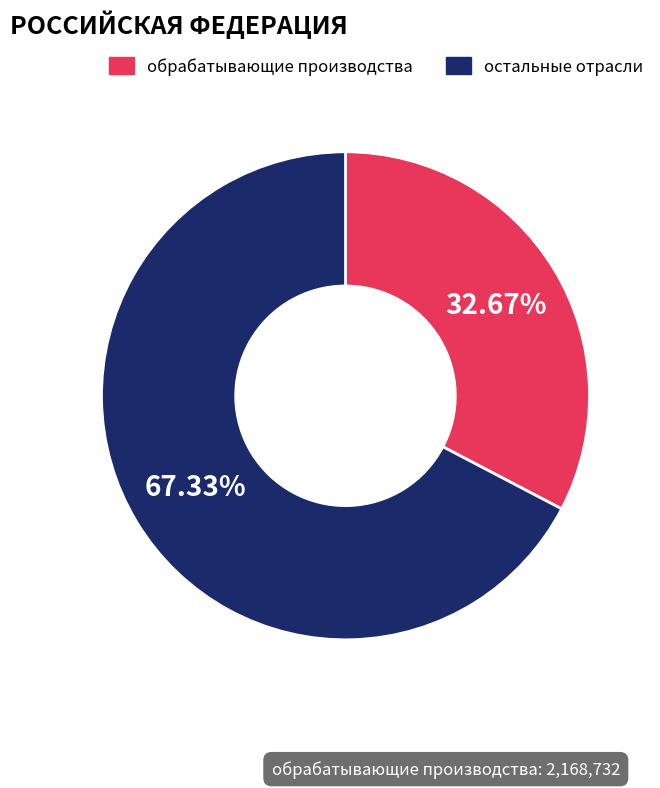

Is there a majority slice in this chart?

Yes